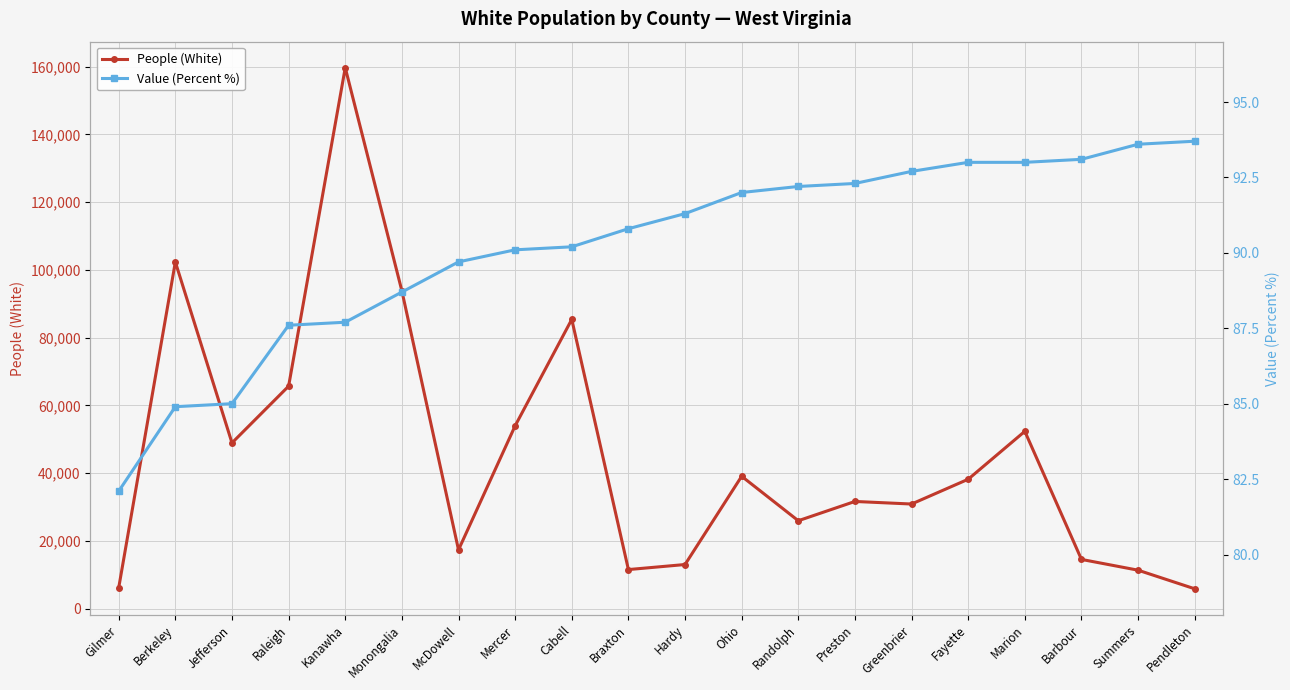

Reading right to left, what are all the values shown in this chart?

People (White): Pendleton=5857.0	Summers=11351.0	Barbour=14531.0	Marion=52338.0	Fayette=38194.0	Greenbrier=30880.0	Preston=31638.0	Randolph=25949.0	Ohio=39066.0	Hardy=13023.0	Braxton=11534.0	Cabell=85375.0	Mercer=53963.0	McDowell=17350.0	Monongalia=93791.0	Kanawha=159654.0	Raleigh=65664.0	Jefferson=48920.0	Berkeley=102322.0	Gilmer=6168.0
Value (Percent %): Pendleton=93.7	Summers=93.6	Barbour=93.1	Marion=93.0	Fayette=93.0	Greenbrier=92.7	Preston=92.3	Randolph=92.2	Ohio=92.0	Hardy=91.3	Braxton=90.8	Cabell=90.2	Mercer=90.1	McDowell=89.7	Monongalia=88.7	Kanawha=87.7	Raleigh=87.6	Jefferson=85.0	Berkeley=84.9	Gilmer=82.1